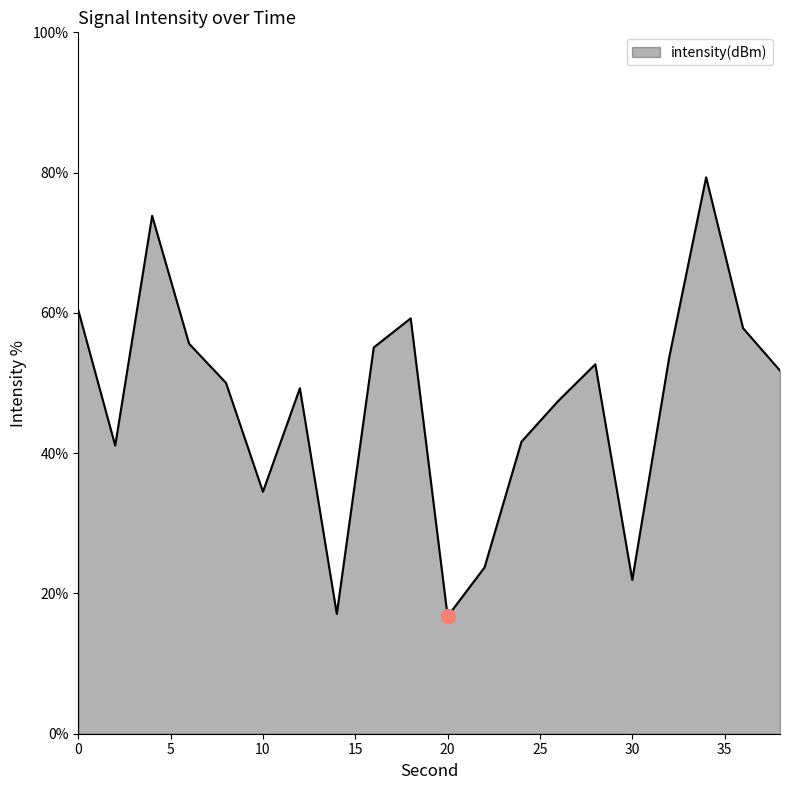

How many series are shown in this chart?

1